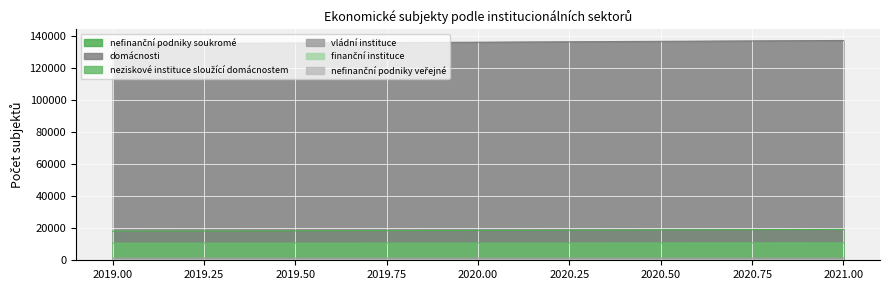

Does the chart display data point markers on the line(s)?

No